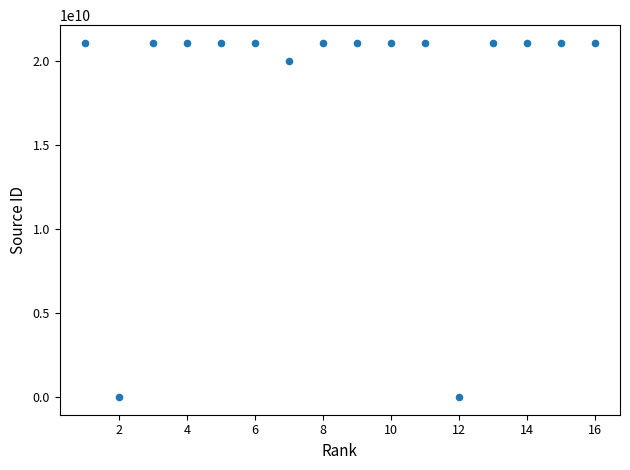

What is the range of X values (max minus min)?

15